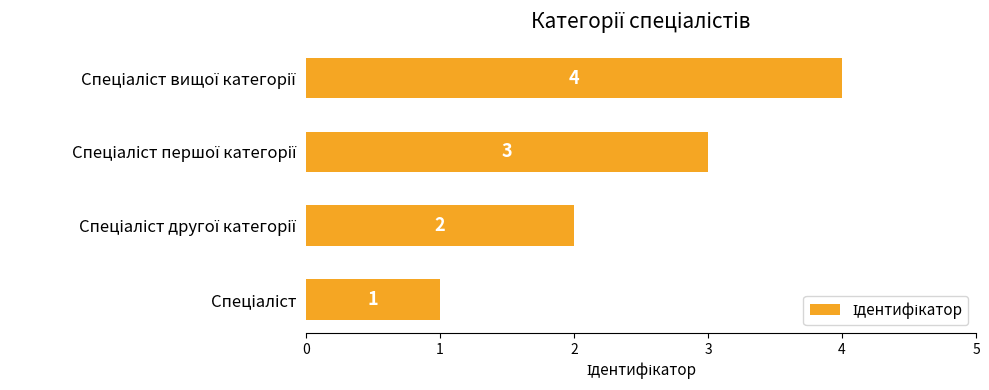

What is the sum of all values?

10